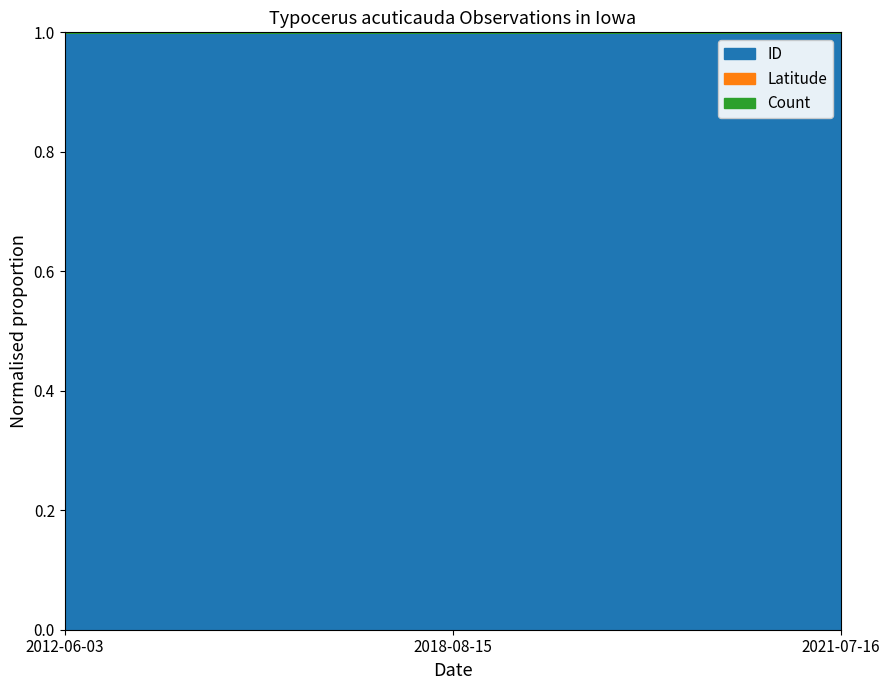

Reading right to left, transcribe all the data shown in this chart.

ID: 2018-08-15=315927.0	2021-07-16=301250.0	2012-06-03=137758.0
Latitude: 2018-08-15=42.0	2021-07-16=40.7	2012-06-03=41.8
Count: 2018-08-15=1.0	2021-07-16=1.0	2012-06-03=1.0